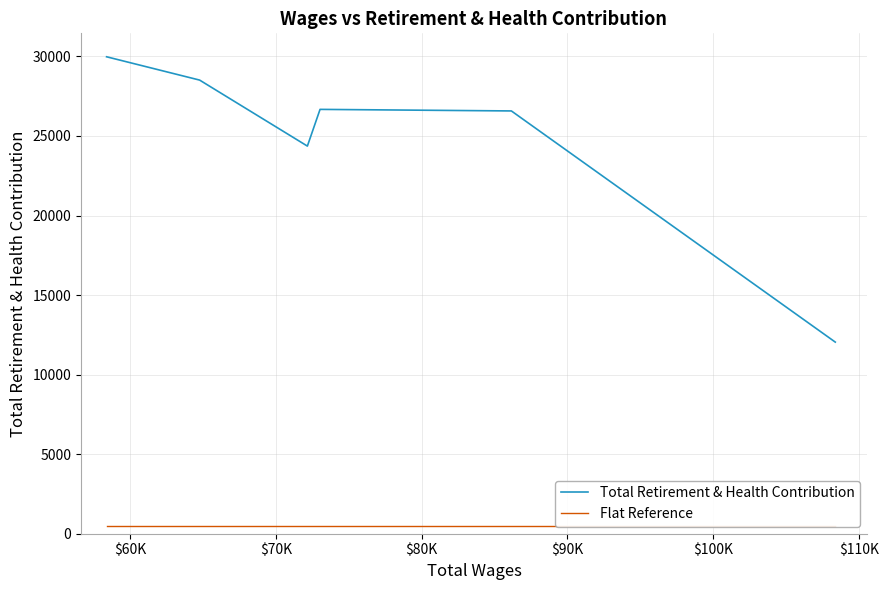

What is the difference between the second highest and minimum values in the Total Retirement & Health Contribution series?

16468